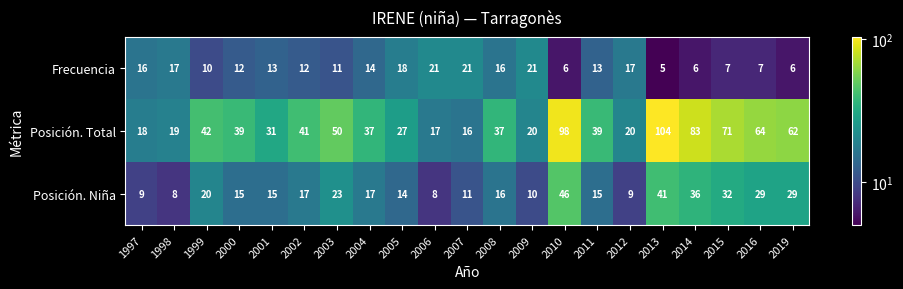

What is the average value of the Posición. Niña series?

20